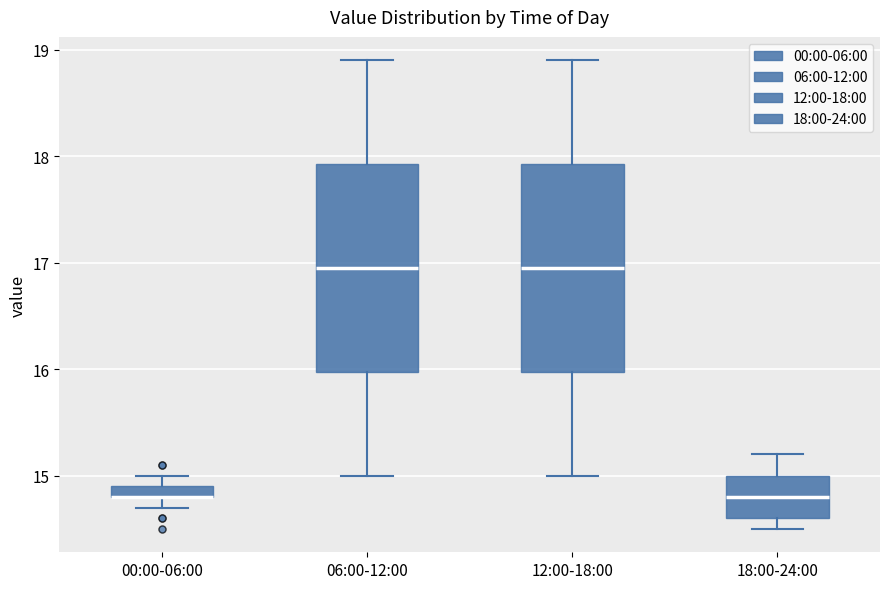

Where is the lower edge of the box for 18:00-24:00 on the y-axis? The values are not printed on the chart, so give them approximately, as read against the axis.

14.6